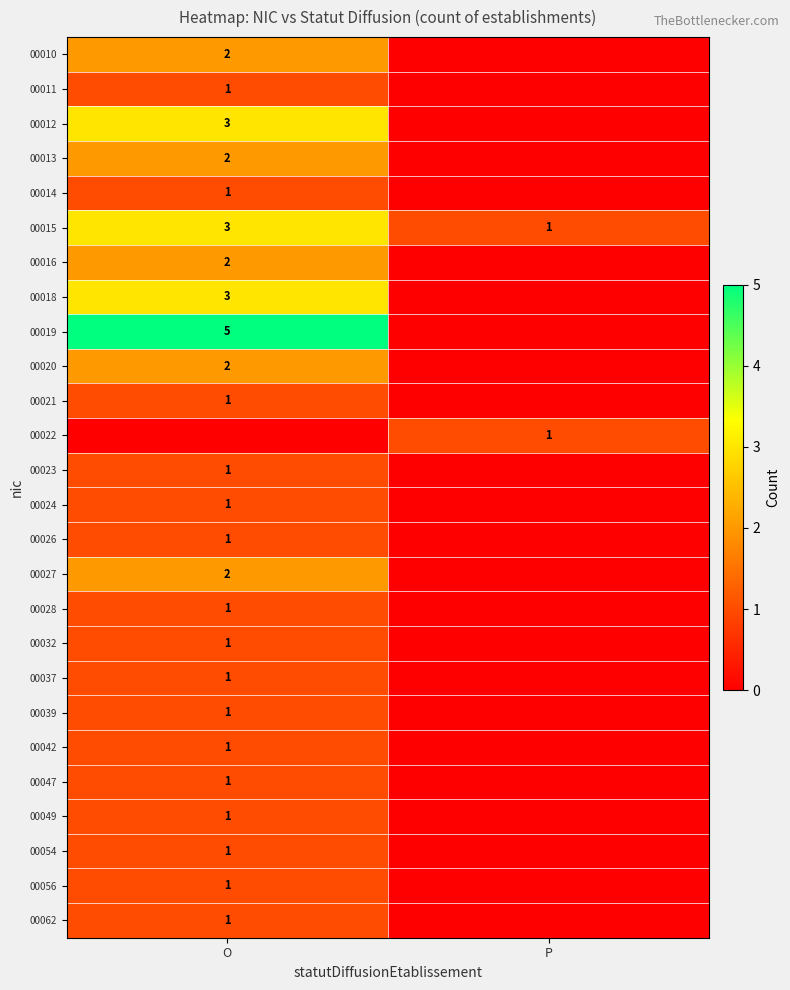

What is the greatest value displayed?

5